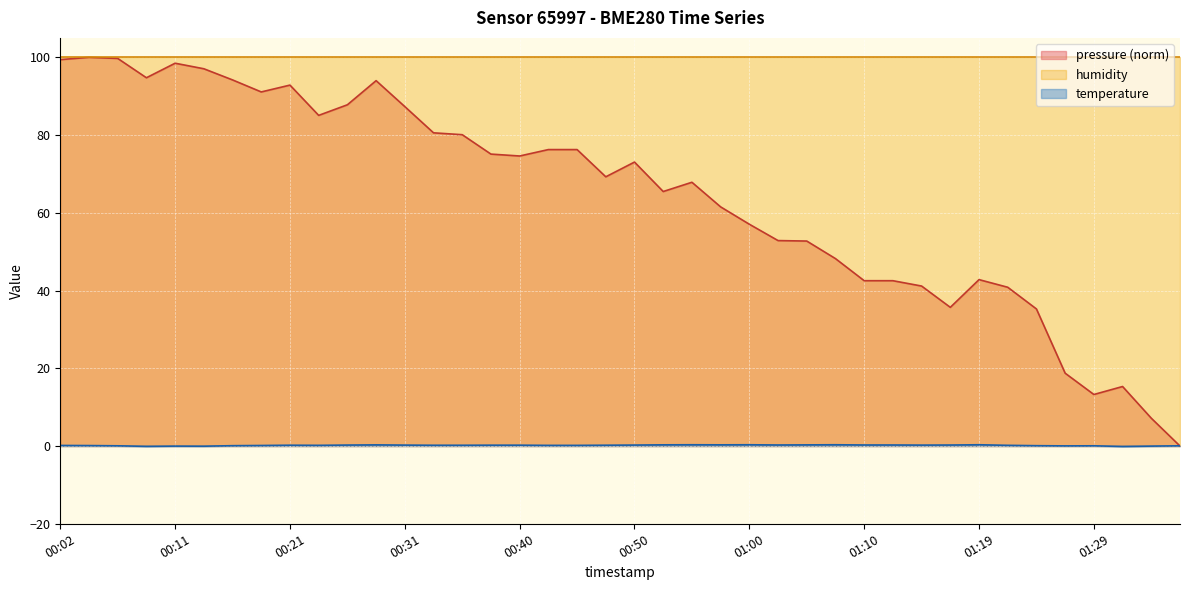

True or false: pressure has more than 2 points higher than both neighbors.

True